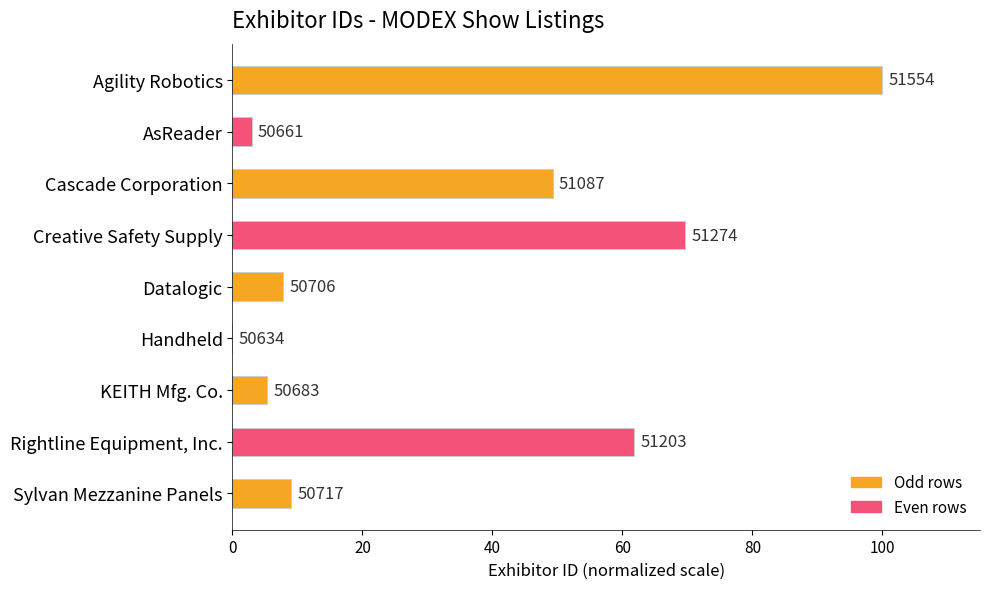

How many positive values are there?

8